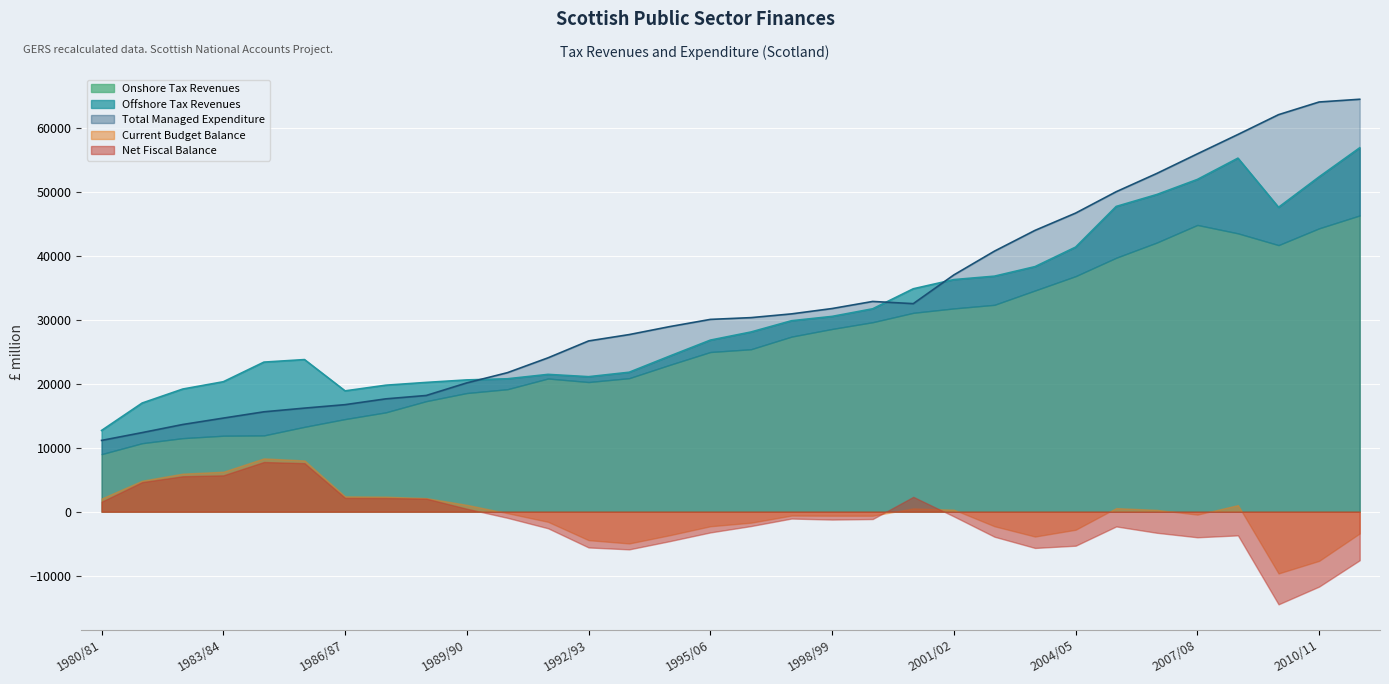

In Current Budget Balance, how many points are higher than both neighbors (excluding endpoints)?

5